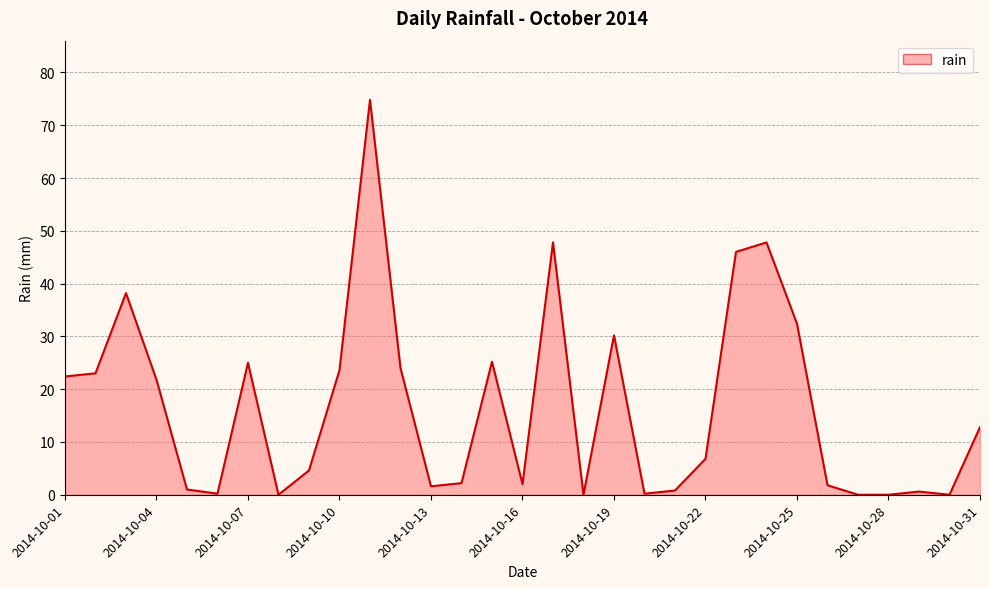

What is the maximum value shown in the chart?

74.8